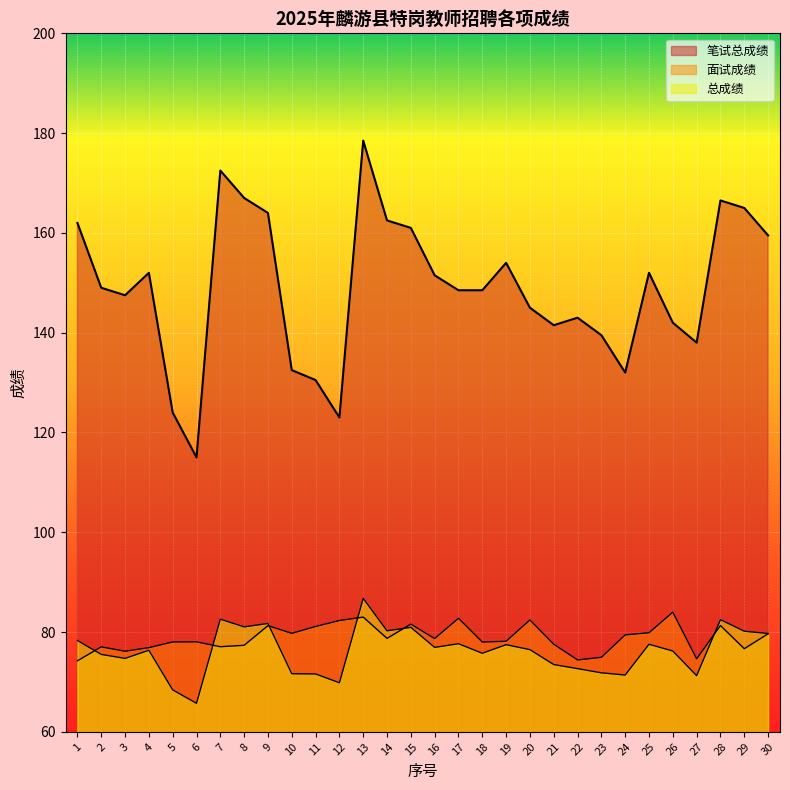

Between 17 and 30, which series saw the biggest shift?

笔试总成绩